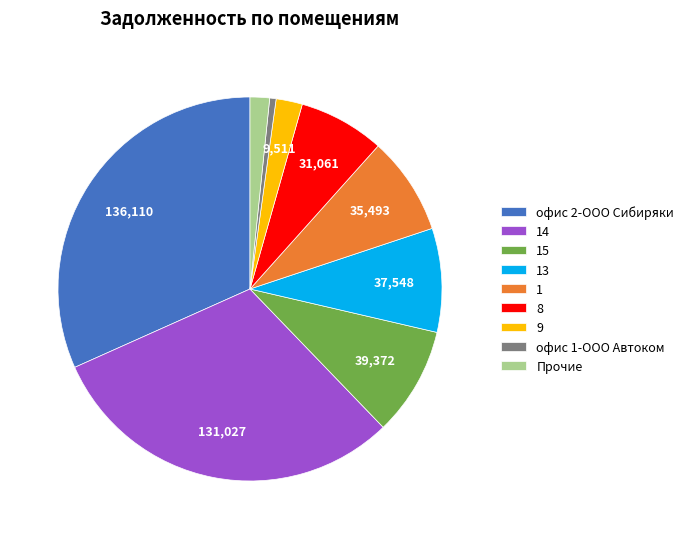

Combined, do 13 and 8 account for over 50%?

No